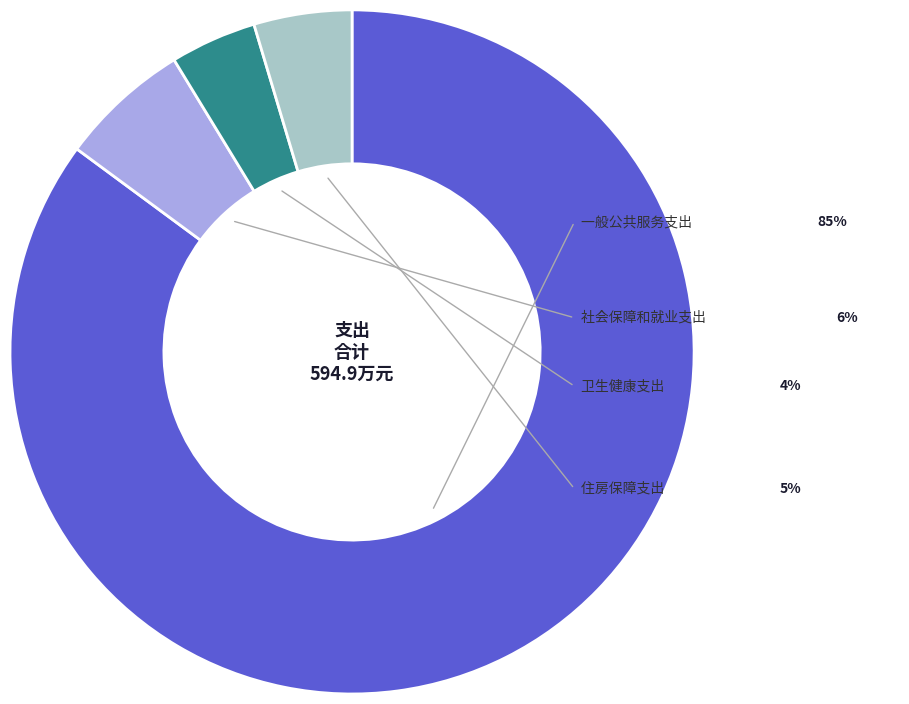

To the nearest percent, what percentage of the pie is 社会保障和就业支出?

6%